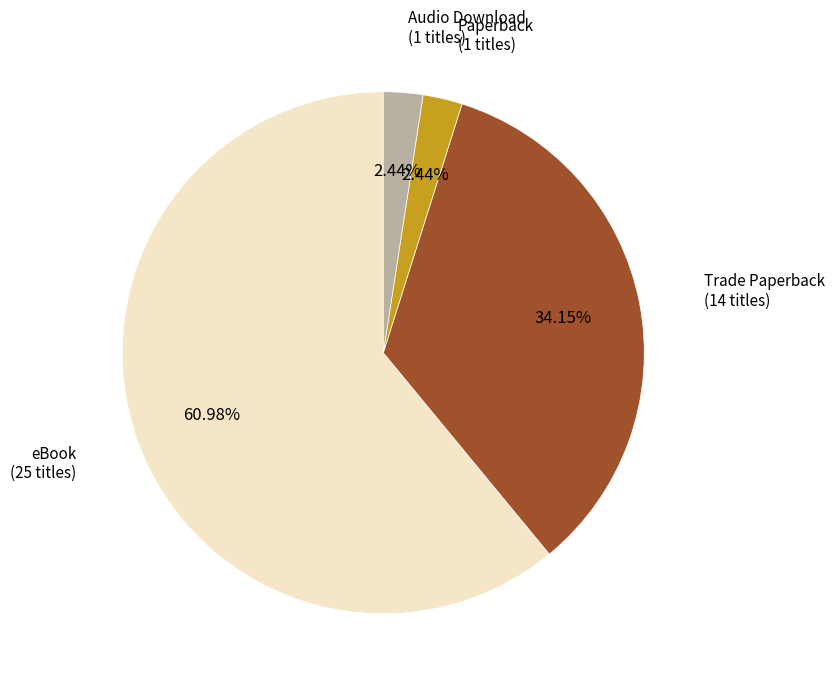

To the nearest percent, what is the difference between the largest and smallest slice percentages?

59%